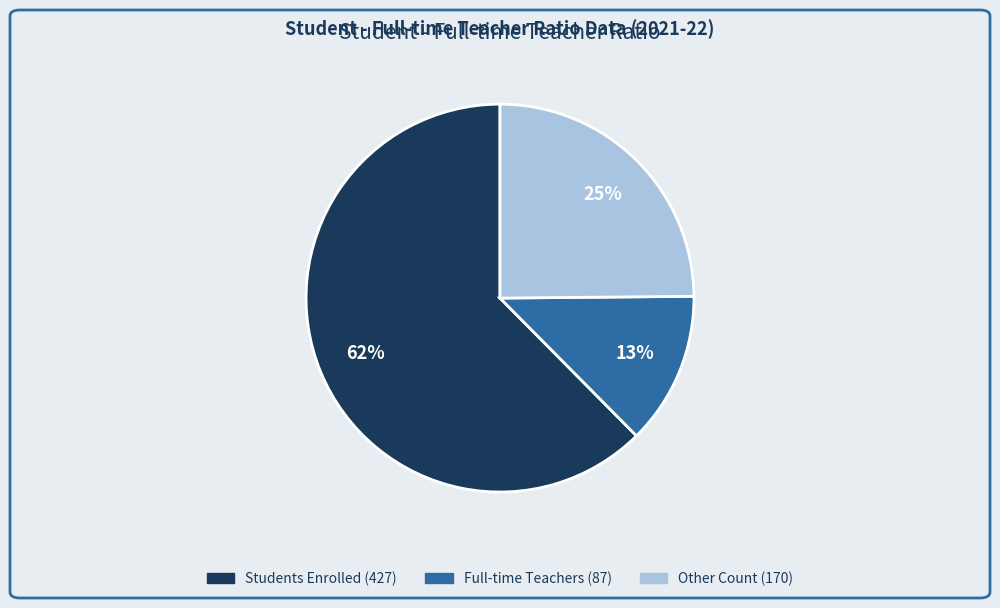

To the nearest percent, what is the average slice percentage?

33%